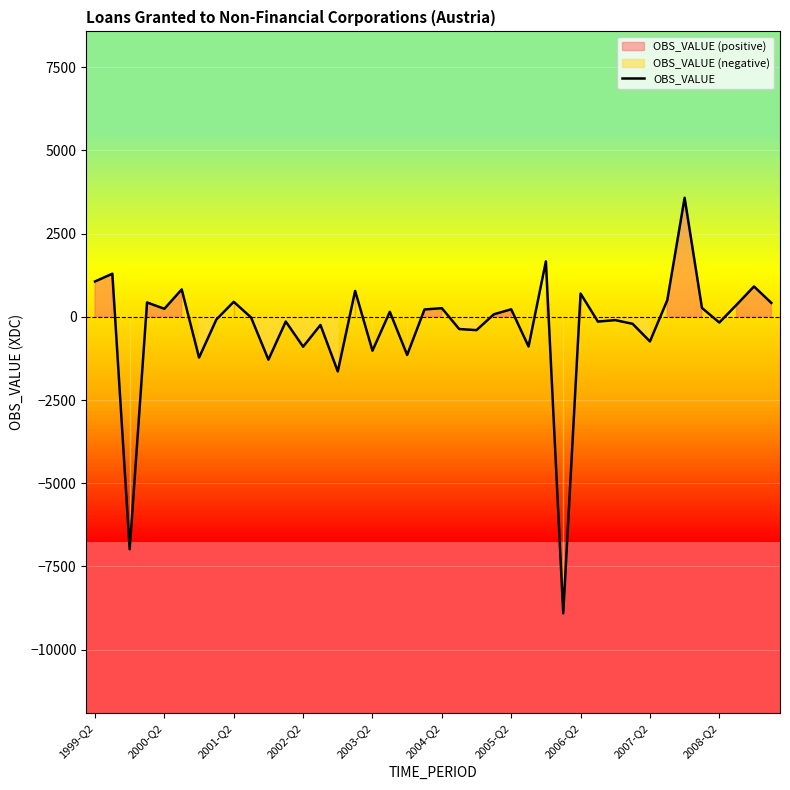

Reading left to right, extract all data points from this chart.

1062	1296	-6986	432	241	824	-1226	-79	451	-20	-1288	-142	-898	-245	-1642	779	-1018	150	-1146	221	260	-367	-400	76	226	-893	1668	-8911	699	-143	-99	-210	-739	500	3578	267	-172	364	913	419